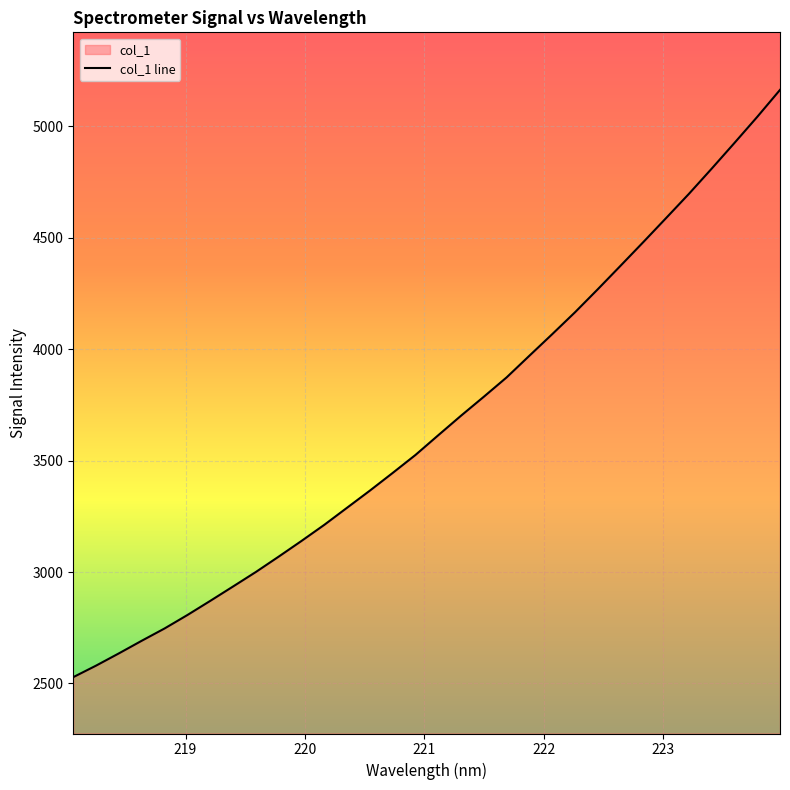

What is the minimum value shown in the chart?

2528.5